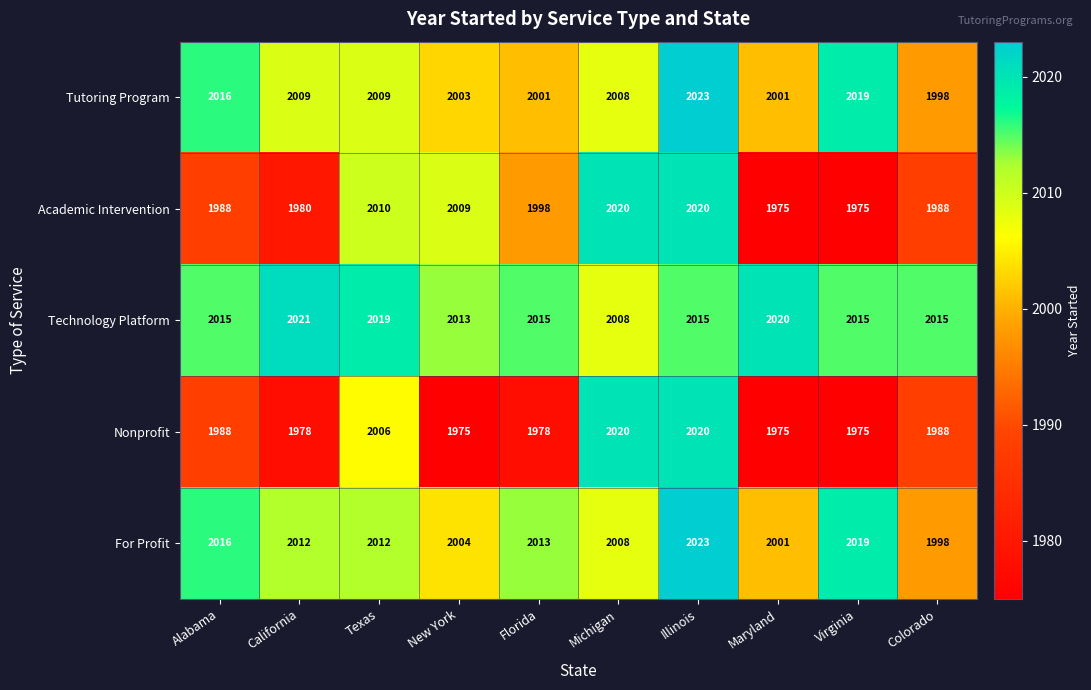

The value of Nonprofit at California is 1978. True or false?

True